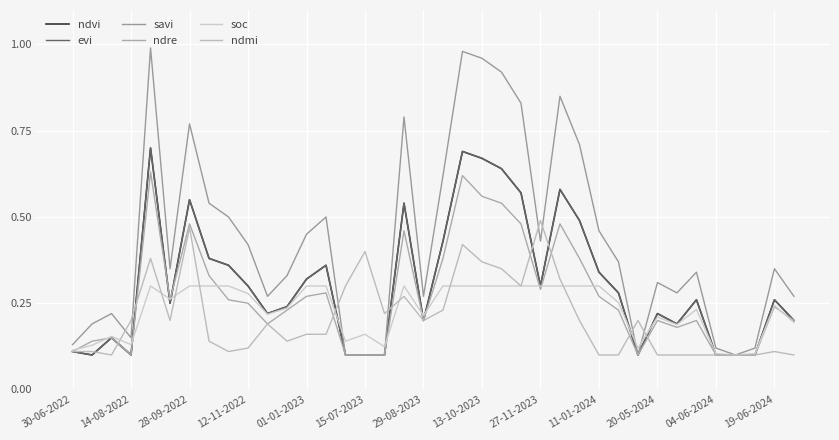

True or false: savi and evi intersect in this chart.

False